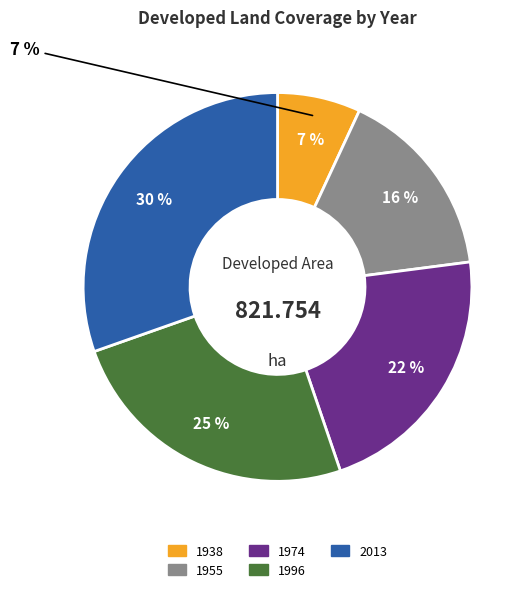

Is it true that 1955 is 4% of the pie?

False